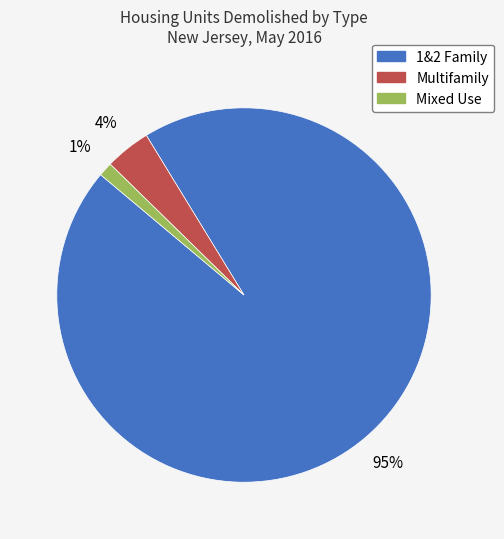

To the nearest percent, what is the difference between the Multifamily and Mixed Use slice percentages?

3%